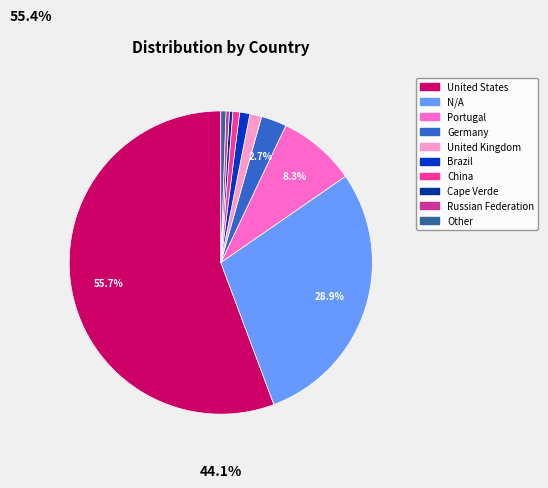

What percentage is NOT represented by Portugal?

91.7%